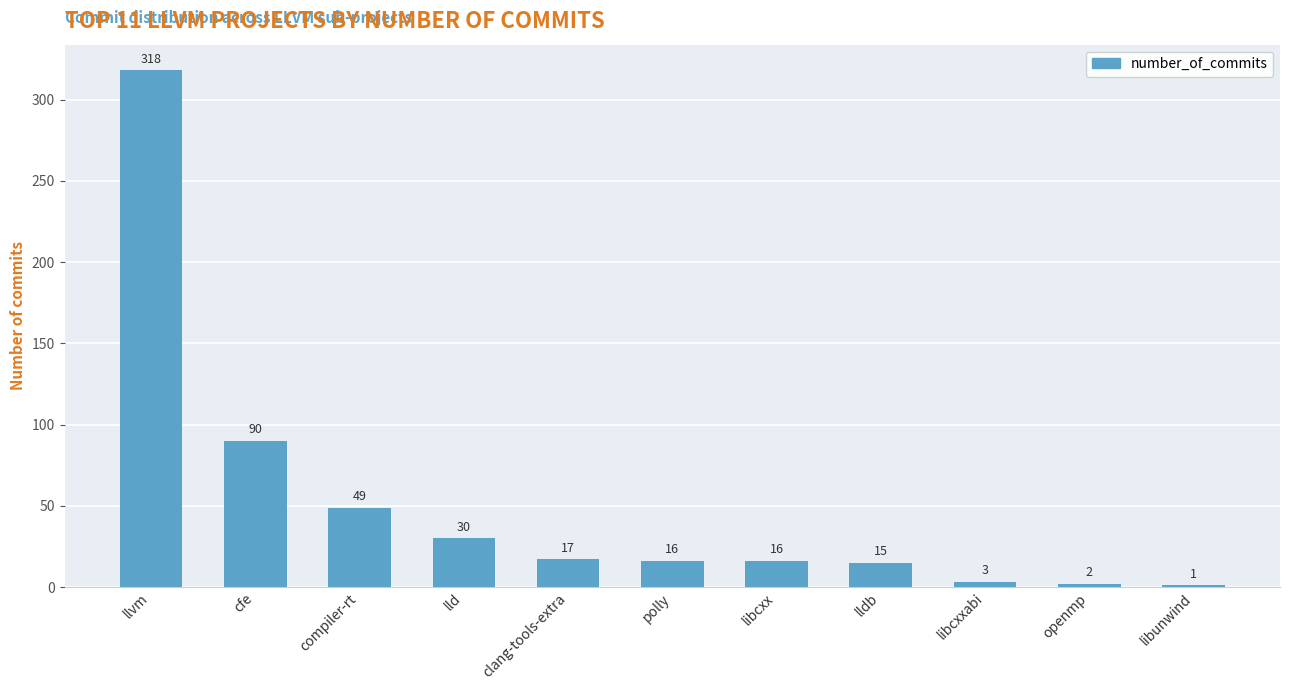

What is the ratio of the value at llvm to the value at lld?

10.6